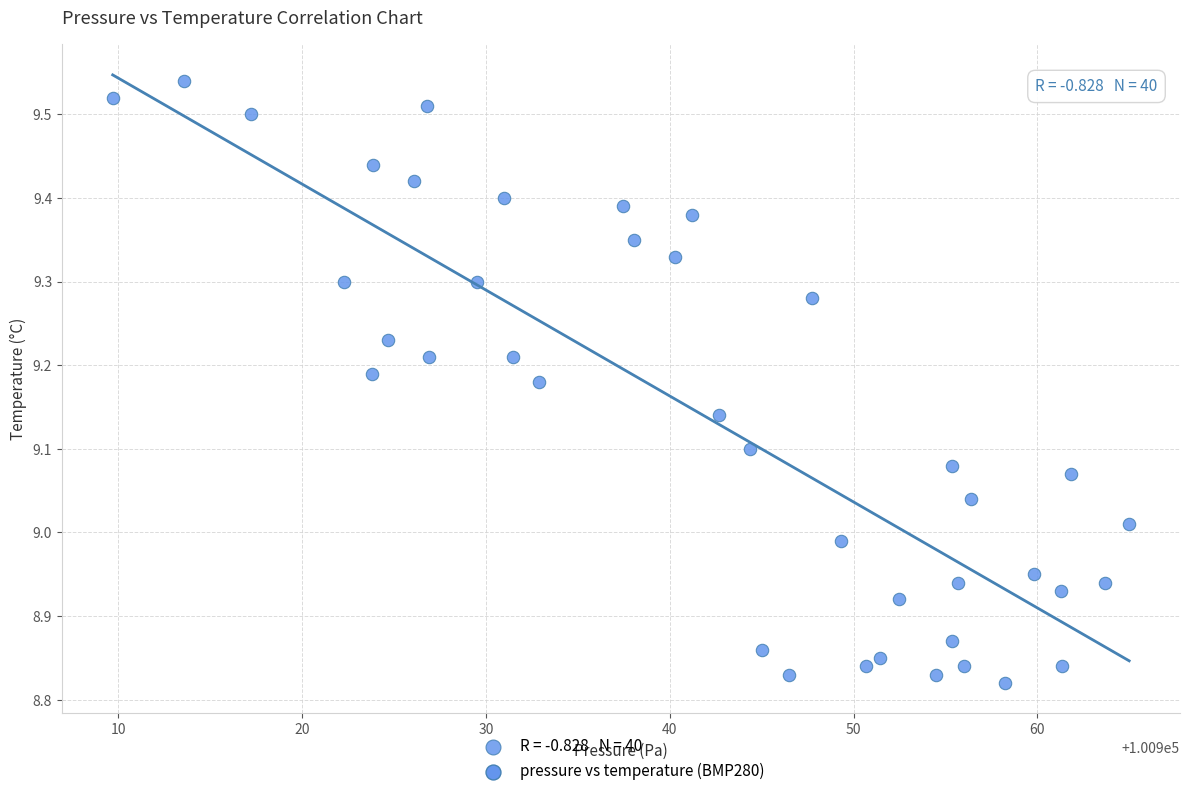

What is the range of Y values (max minus min)?

0.7